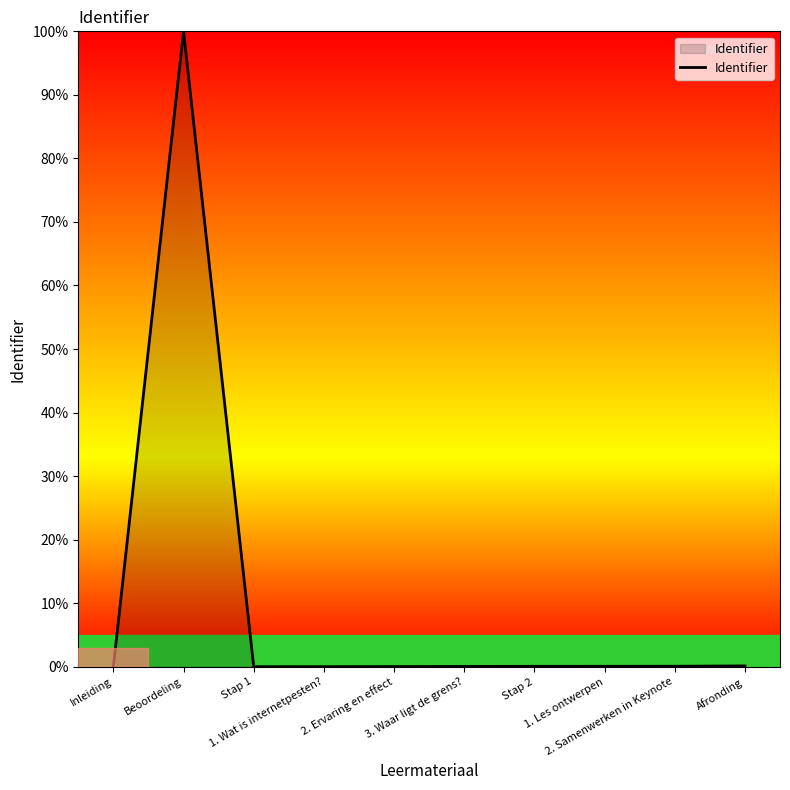

What is the average value?

10.0